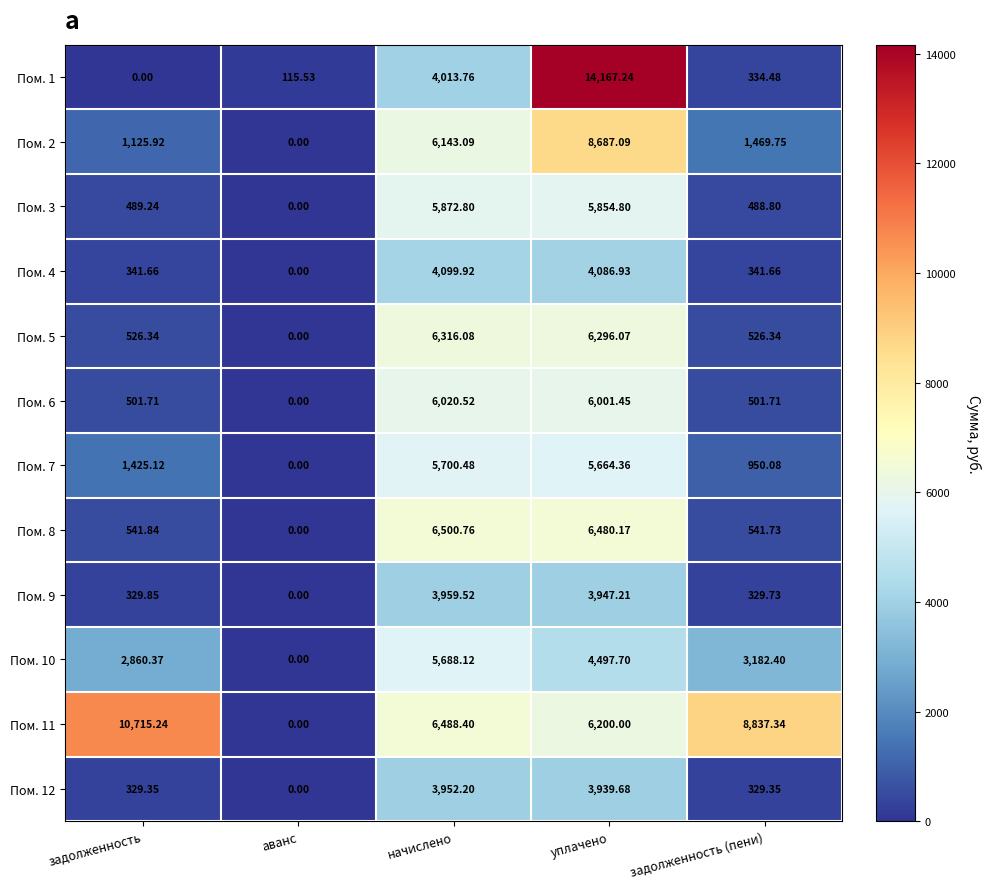

At which label does Пом. 7 reach its minimum?

аванс